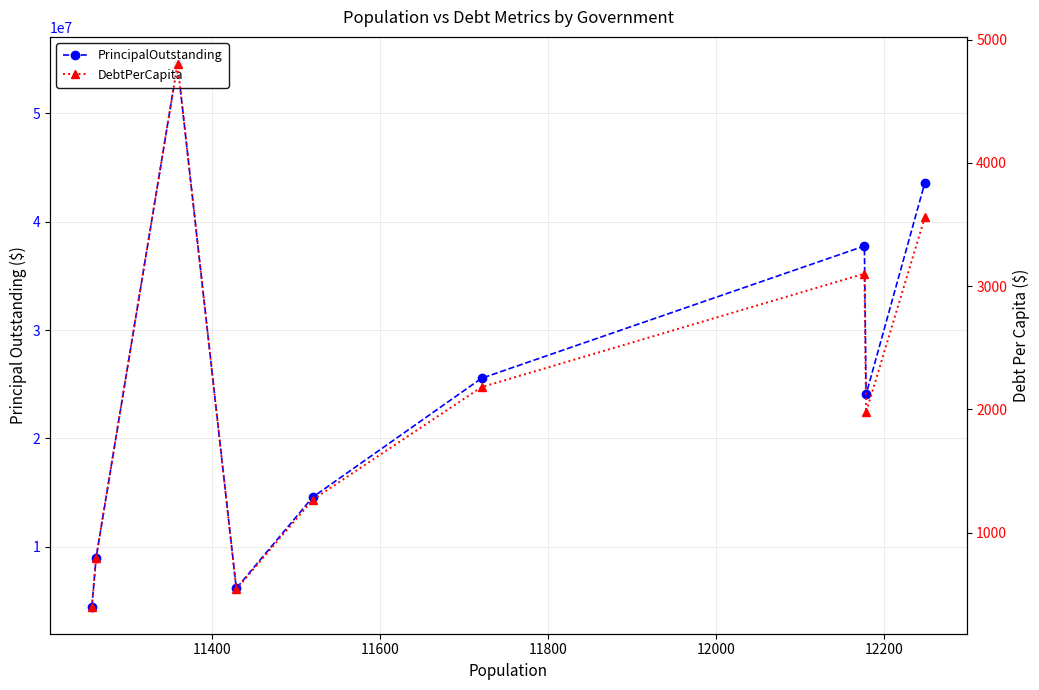

Reading left to right, extract all data points from this chart.

PrincipalOutstanding: 4490000.0	8975000.0	54545000.0	6170000.0	14588000.0	25550000.0	37755000.0	24063000.0	43595000.0
DebtPerCapita: 398.9	796.9	4801.9	539.9	1266.3	2179.8	3100.5	1975.8	3559.1